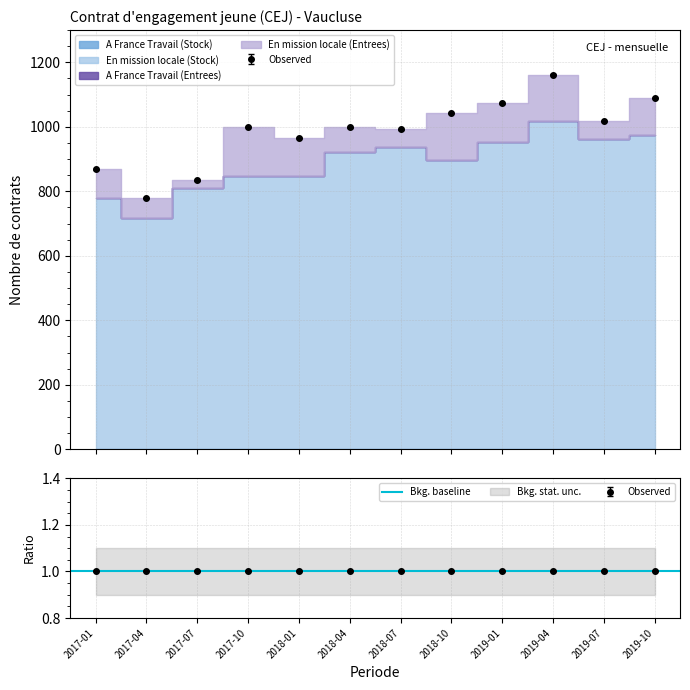

What is the label of the 5th point from the left?

2018-01